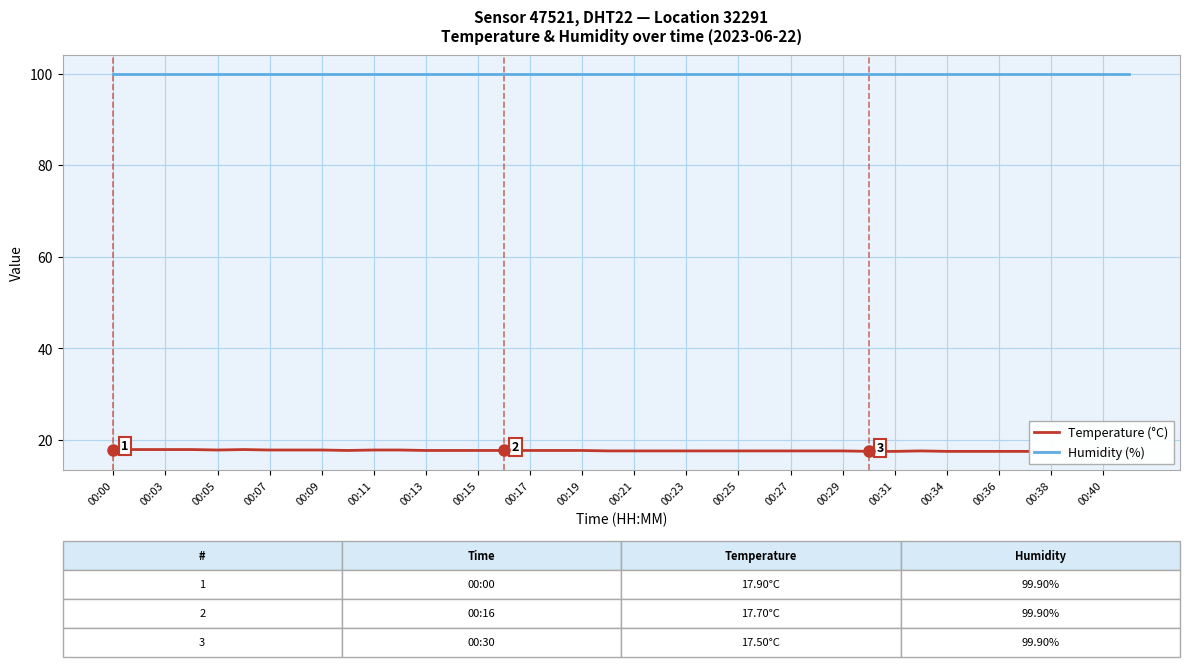

At which label does Humidity (%) reach its peak?

00:00